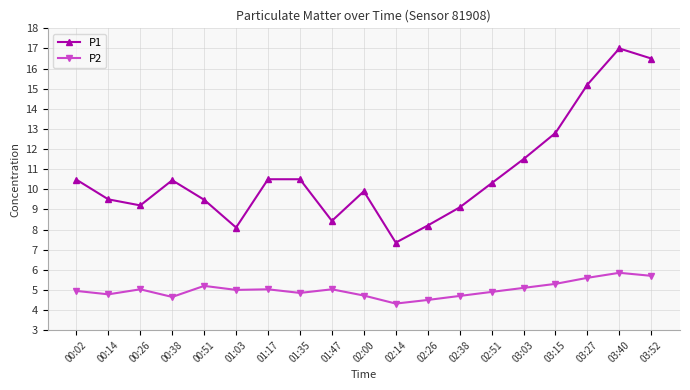

What is the sum of all P1 values?

204.5